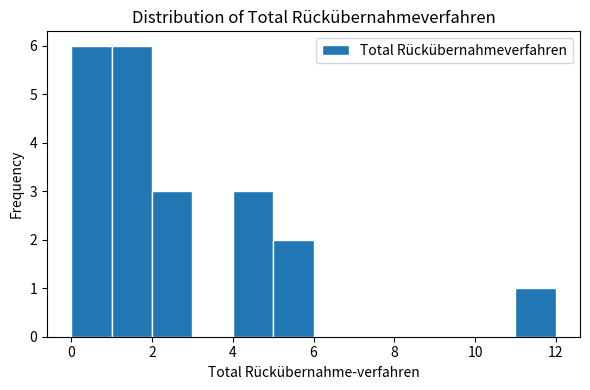

Reading left to right, transcribe this chart: for each bar, give the range it covers on the x-axis and its height. The values are not printed on the chart, so give them approximately, as read against the axis.

0 to 1: 6
1 to 2: 6
2 to 3: 3
3 to 4: 0
4 to 5: 3
5 to 6: 2
6 to 7: 0
7 to 8: 0
8 to 9: 0
9 to 10: 0
10 to 11: 0
11 to 12: 1